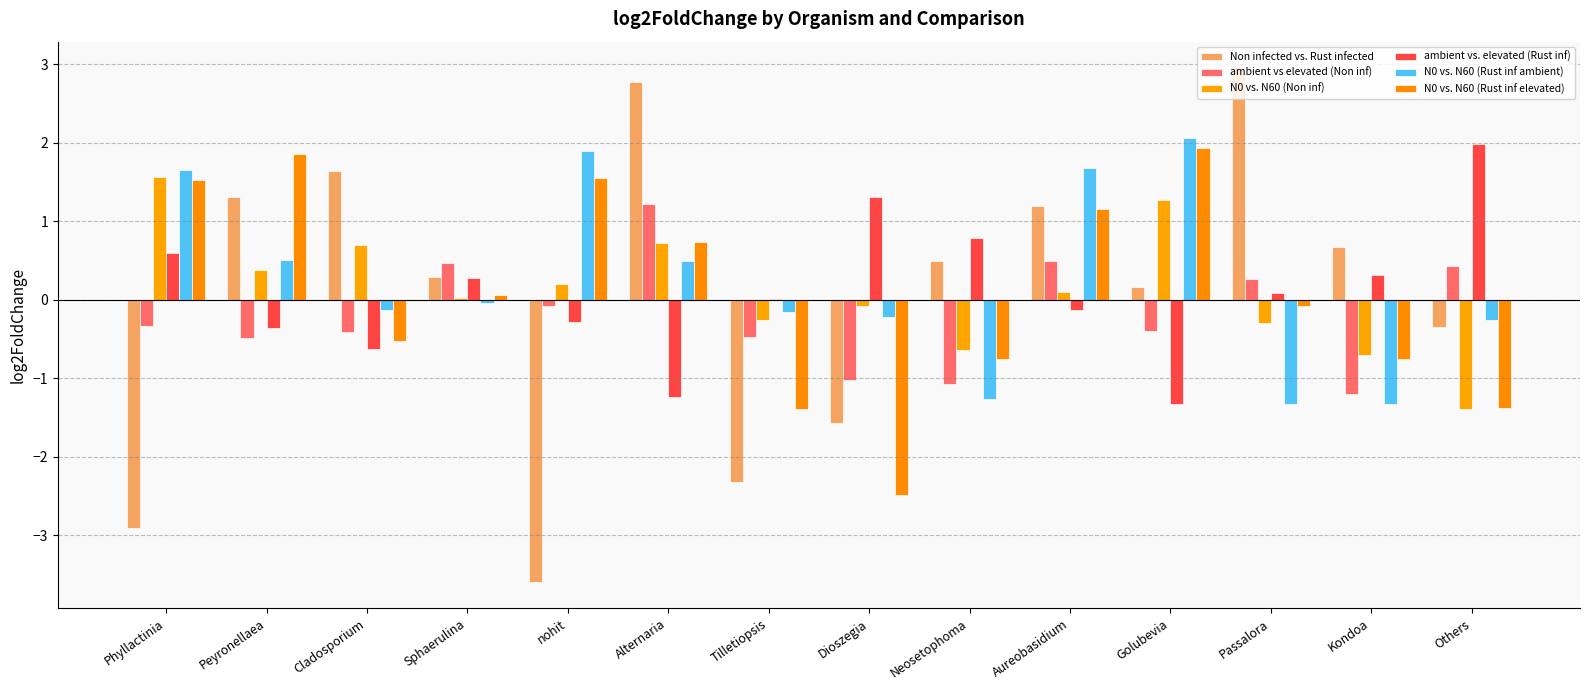

How many data points does each series have?

14